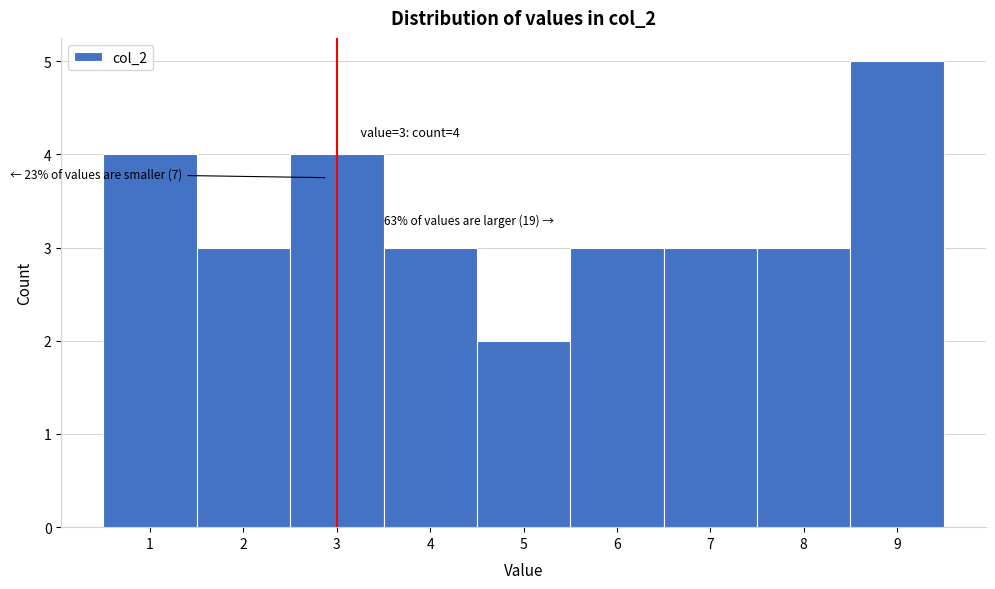

Which range on the x-axis has the tallest bar?

8.5 to 9.5